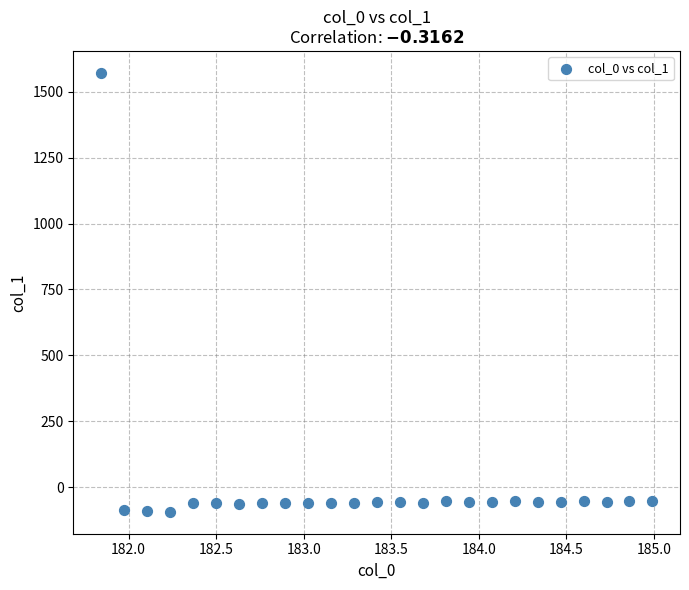

What is the range of Y values (max minus min)?

1665.3